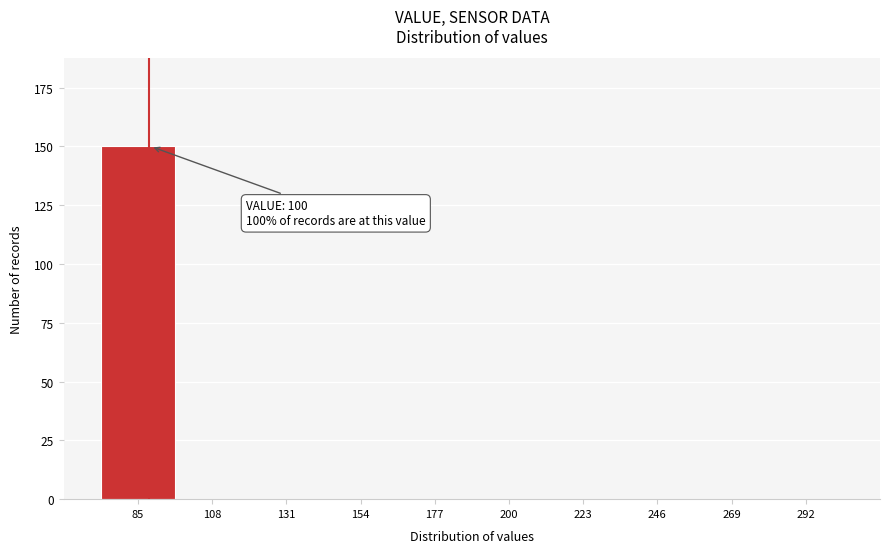

Reading right to left, list all the values displayed in this chart.

292=0	269=0	246=0	223=0	200=0	177=0	154=0	131=0	108=0	85=150